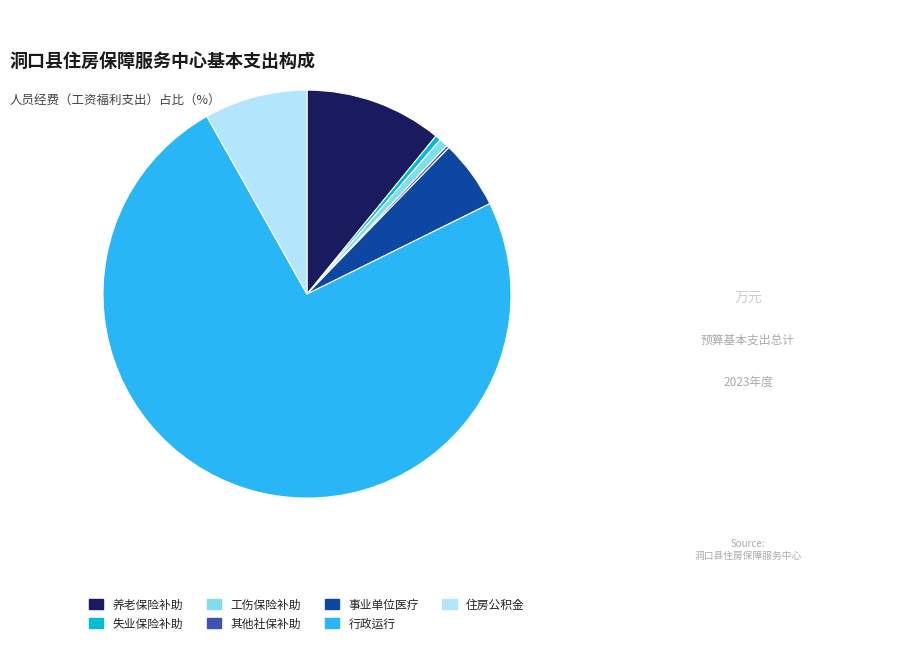

Does any single category account for the majority?

Yes